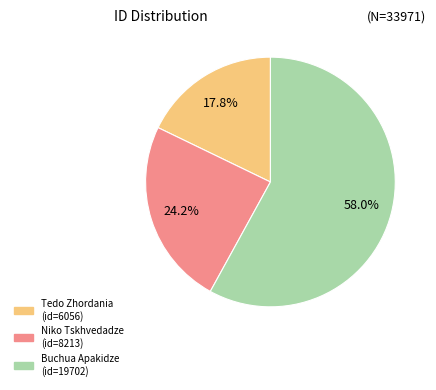

Is there any slice that represents more than half of the pie?

Yes